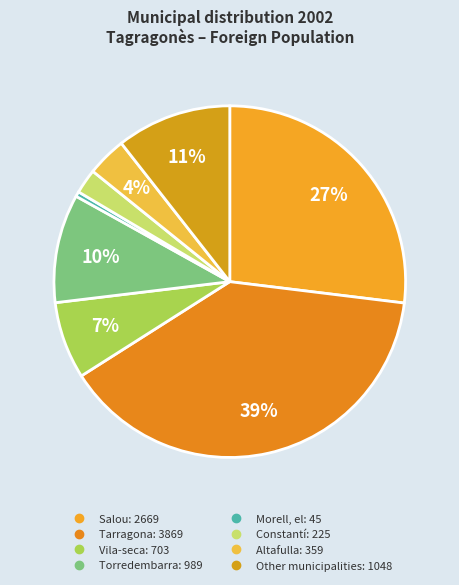

Is it true that Constantí is 2% of the pie?

True